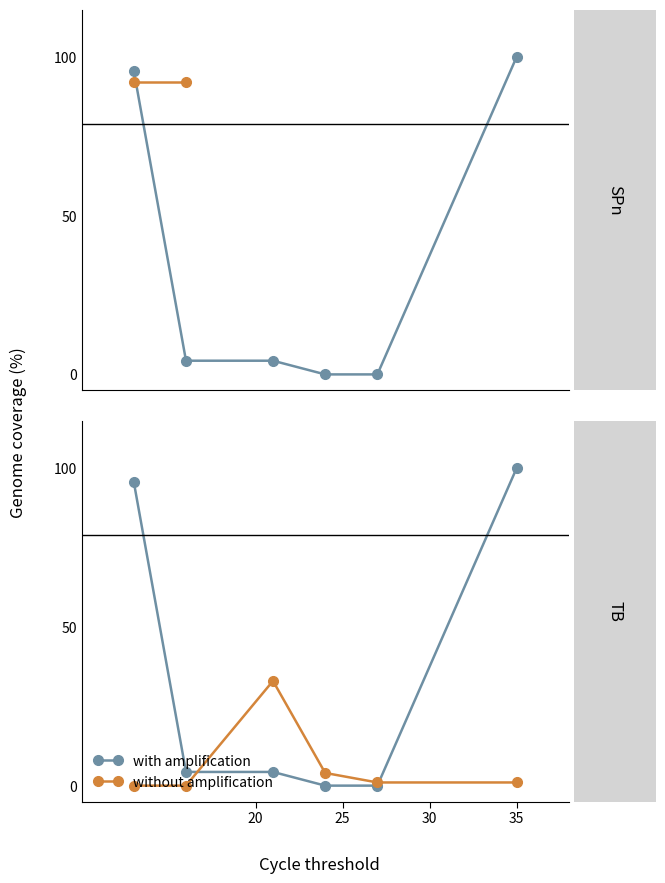

Which has a higher value, 30 or 5?

5